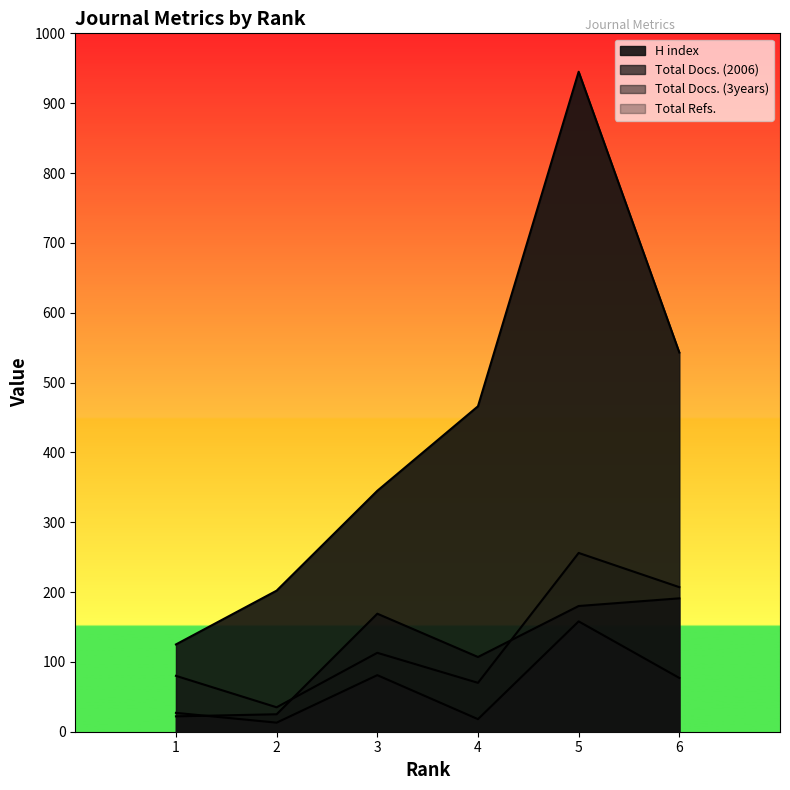

Reading left to right, list all the values displayed in this chart.

H index: 125	202	345	466	945	543
Total Docs. (2006): 22	25	169	107	180	191
Total Docs. (3years): 27	13	81	18	158	77
Total Refs.: 80	35	113	70	256	207